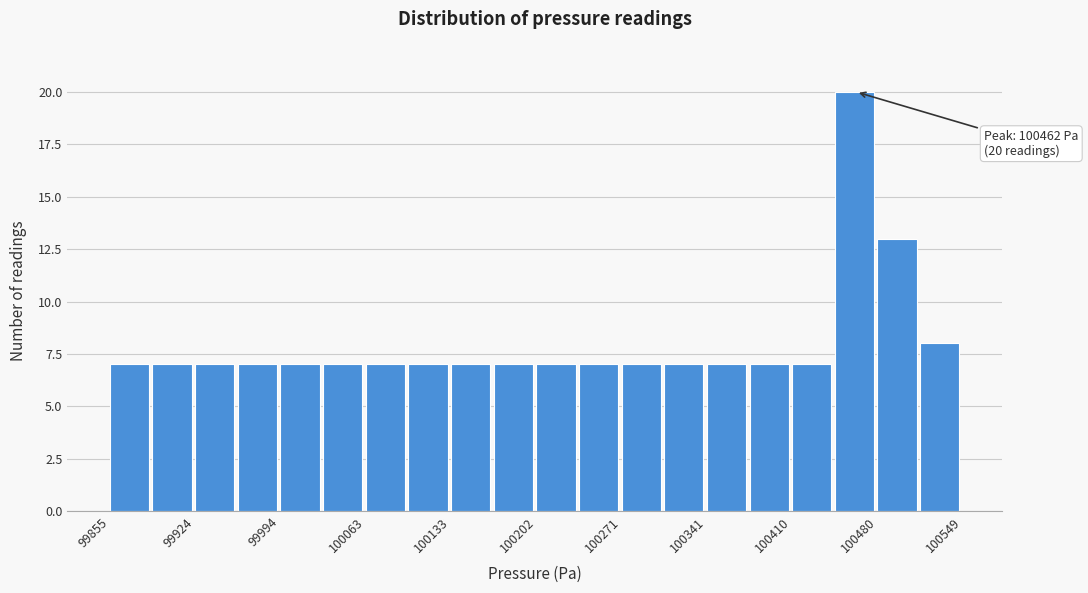

Around what value on the x-axis is the tallest bar? Give the approximate position of its centre, as read against the axis.

100460